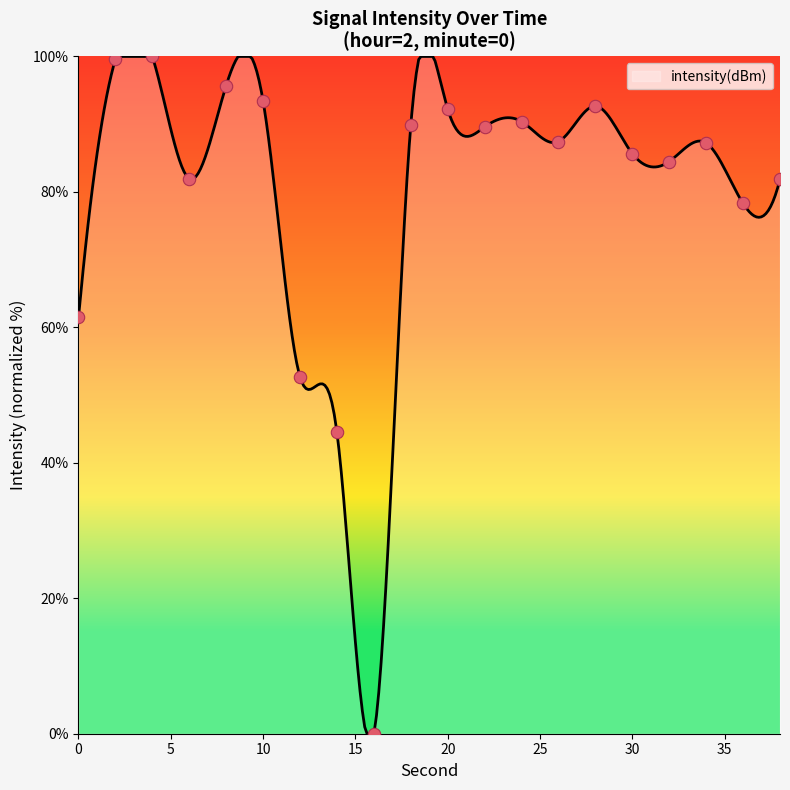

What is the change in value from 2 to 36?

-21.3